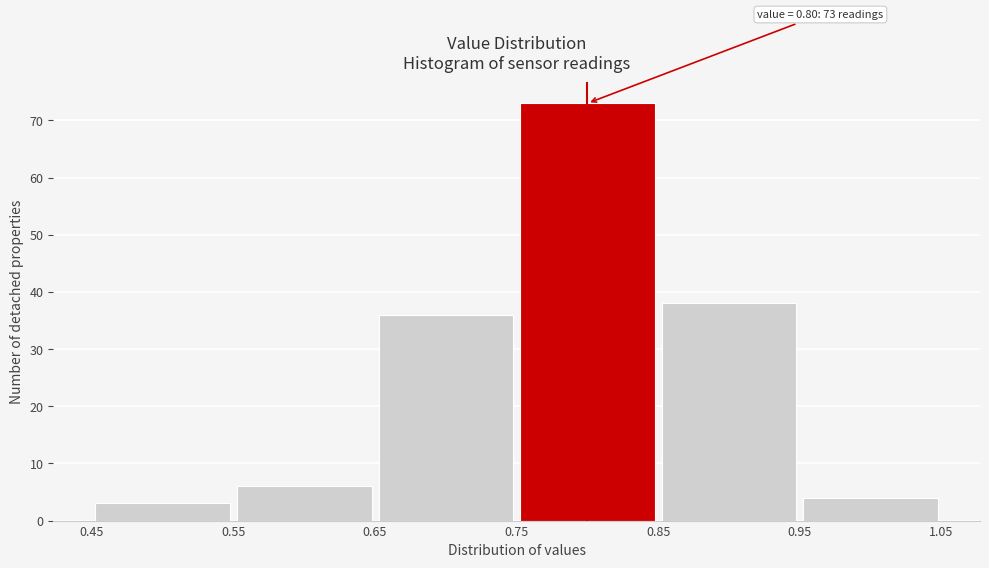

Which range on the x-axis has the tallest bar?

0.75 to 0.85